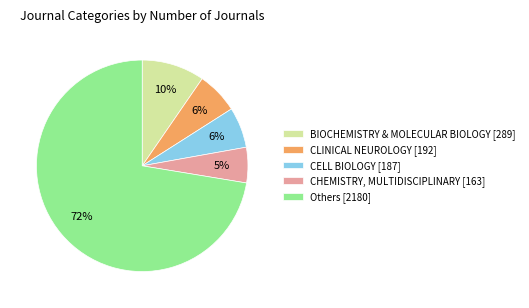

How many slices are in this pie chart?

5